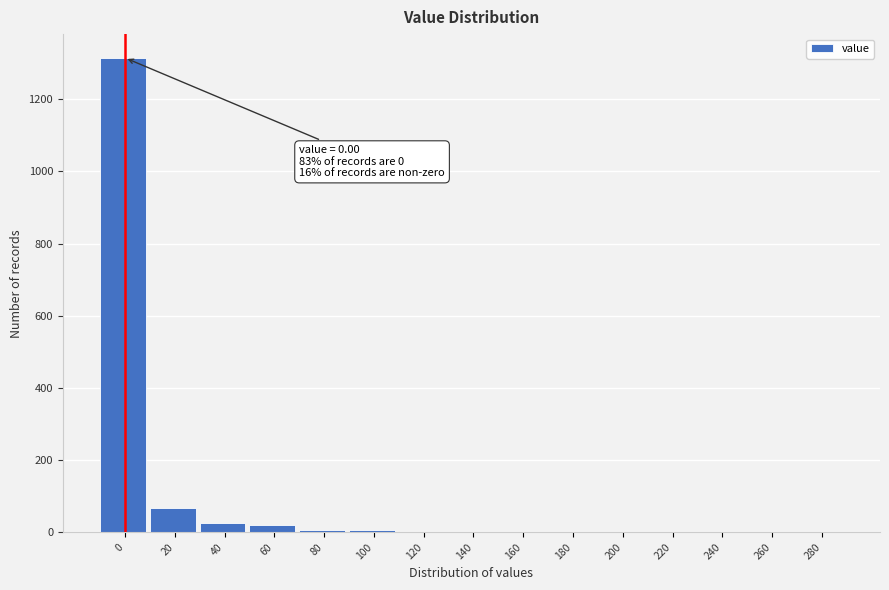

True or false: the data shows 389 at 0.

False